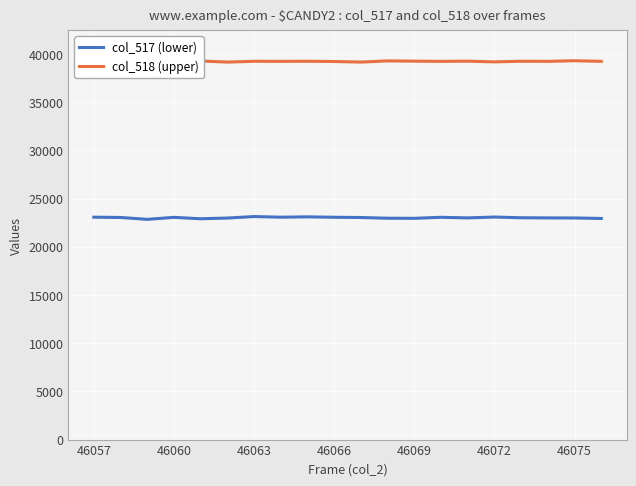

Rank the series by their average value, from highest to lowest.

col_518 (upper), col_517 (lower)